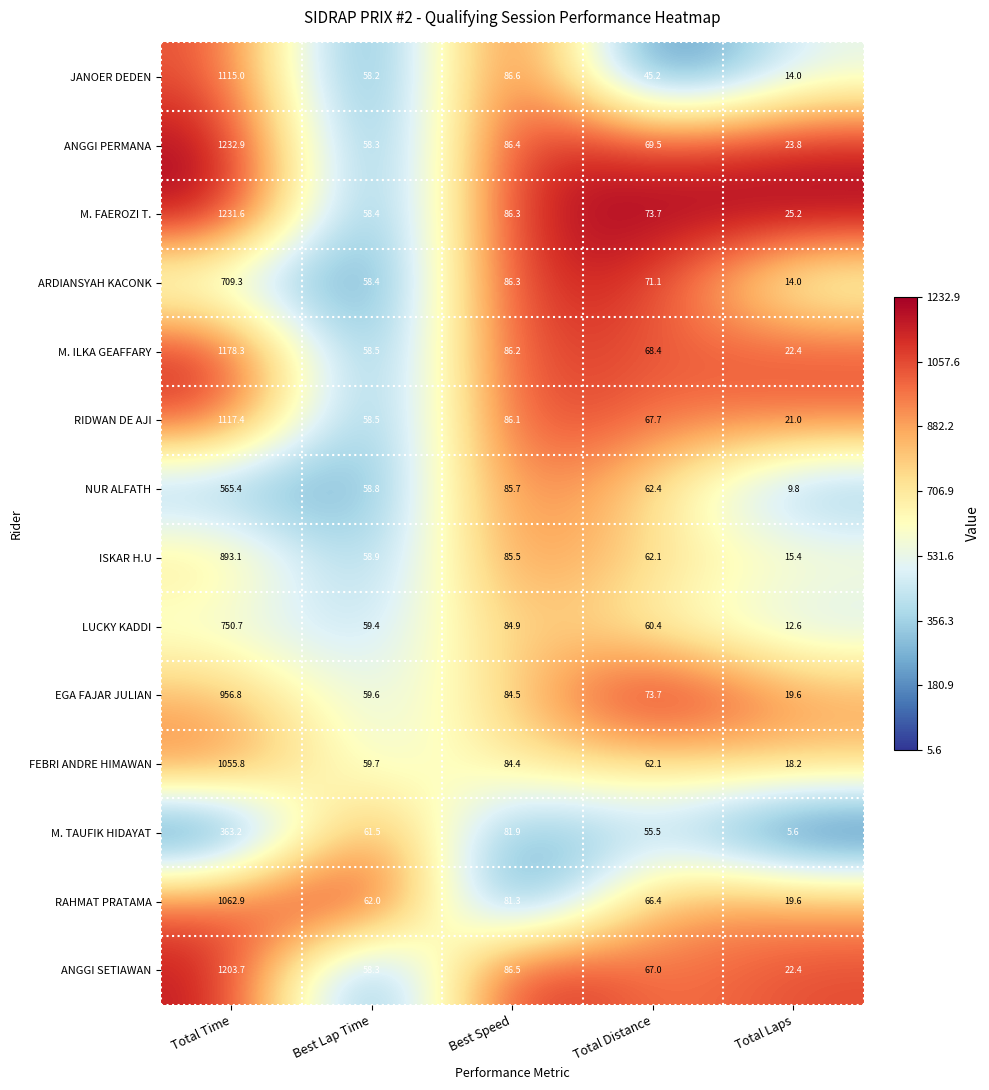

What is the average value of the ARDIANSYAH KACONK series?

187.8